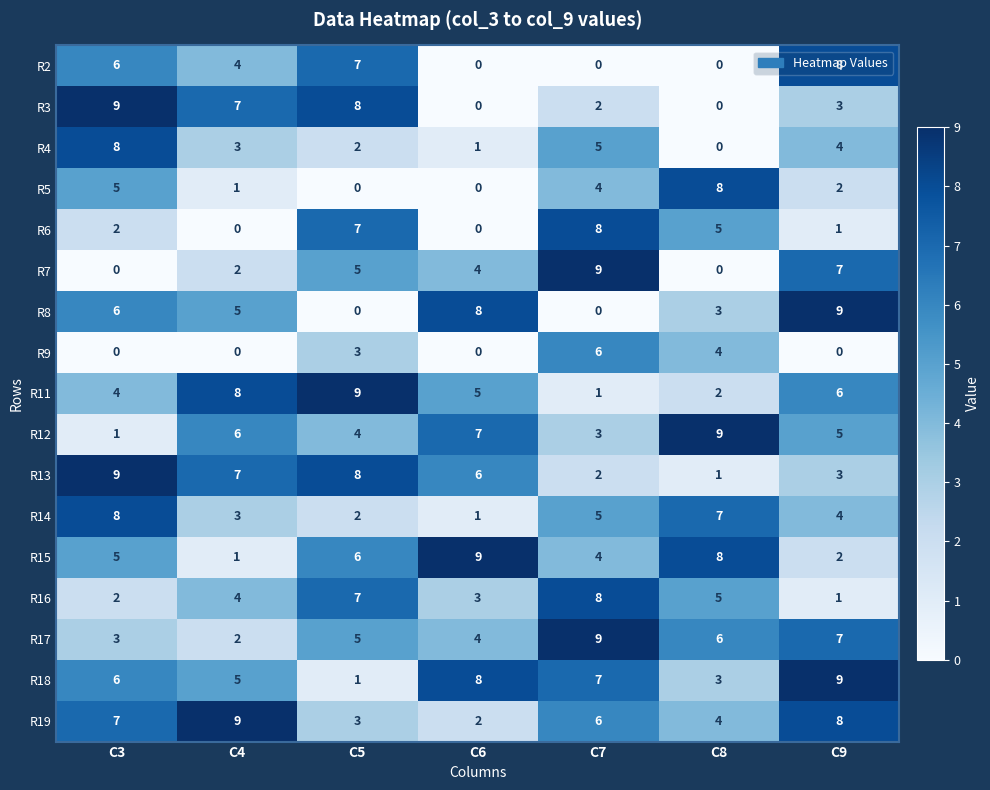

What is the approximate value of R18 at C8?

3